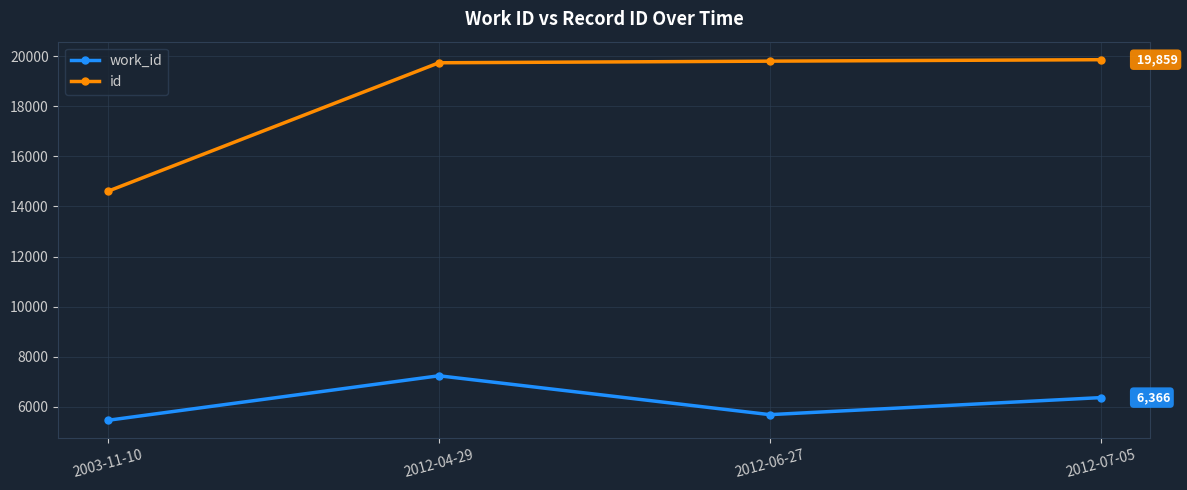

What is the label of the 3rd point from the left?

2012-06-27